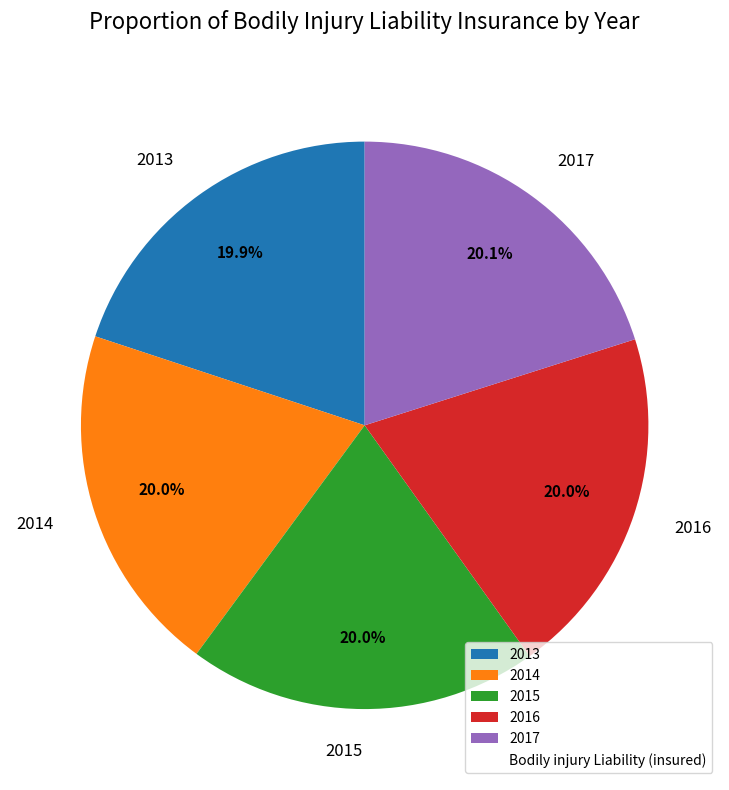

To the nearest percent, what is the combined percentage of 2015 and 2014?

40%